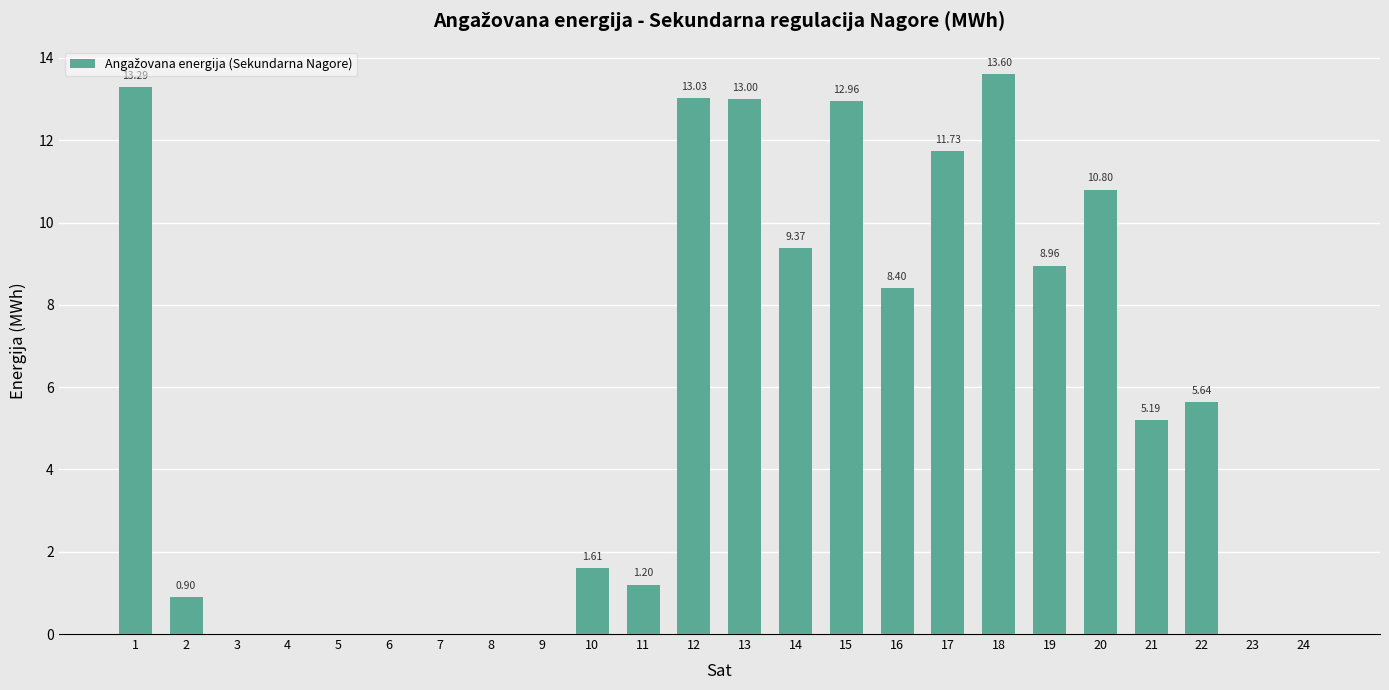

Is it true that the value at 23 is 7.2?

False